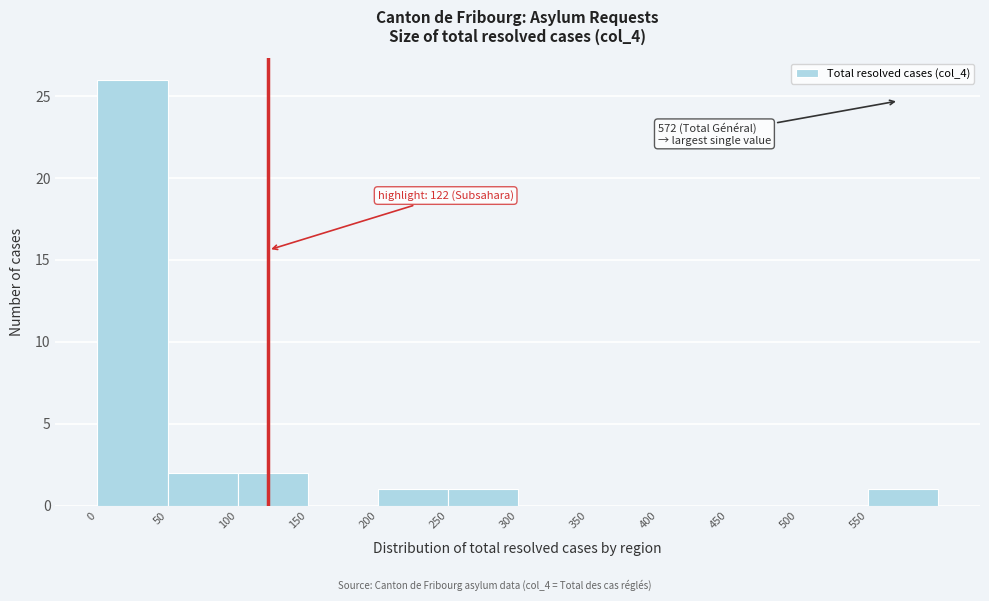

Over which range of the x-axis is the bar tallest?

0 to 50